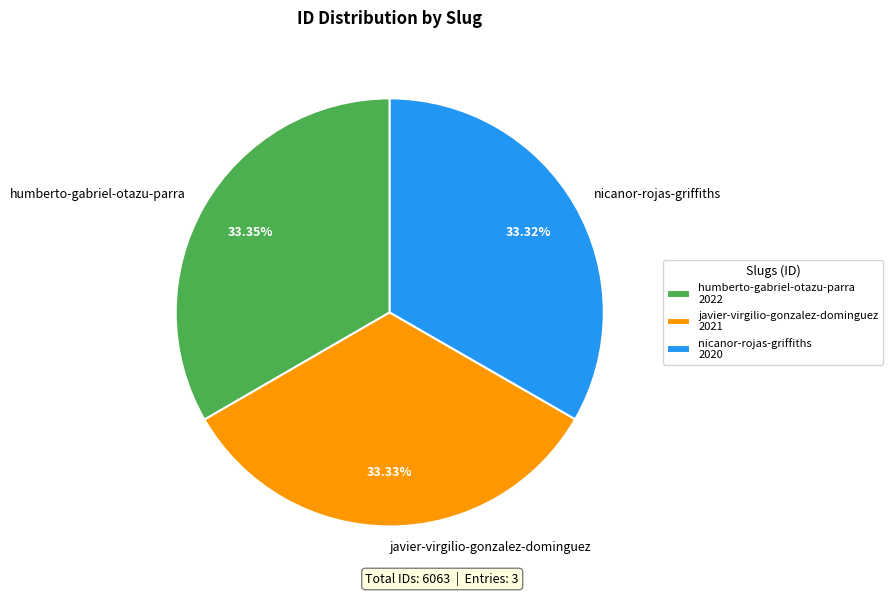

Approximately how many times larger is the value at humberto-gabriel-otazu-parra compared to javier-virgilio-gonzalez-dominguez?

1.0